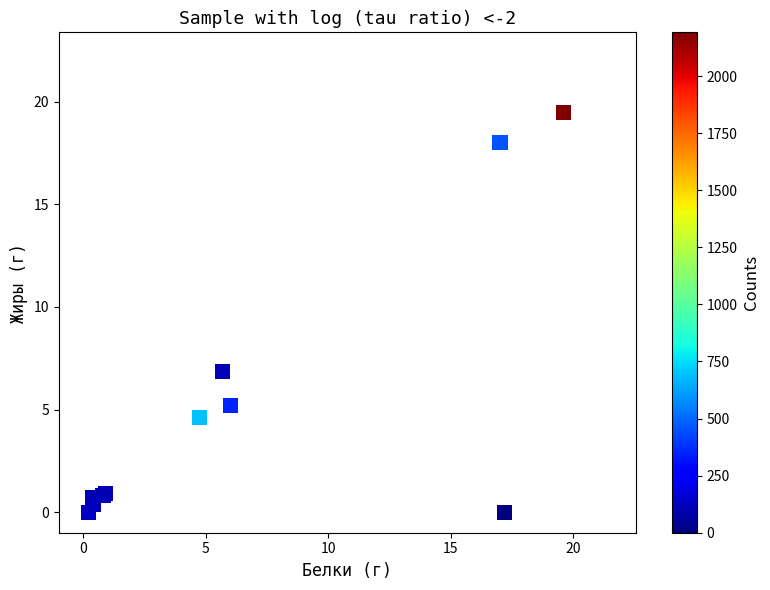

What Y value in the scatter plot is closest to 9?

6.8